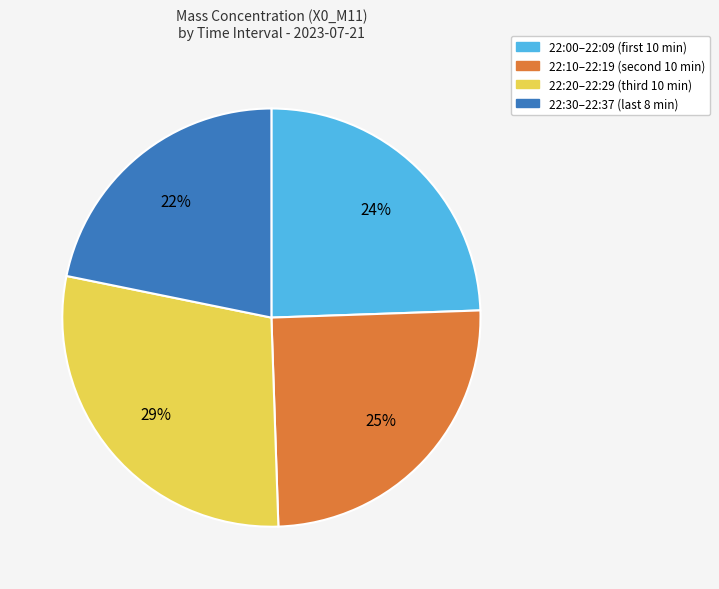

Which category has the smallest portion of the pie?

22:30–22:37 (last 8 min)